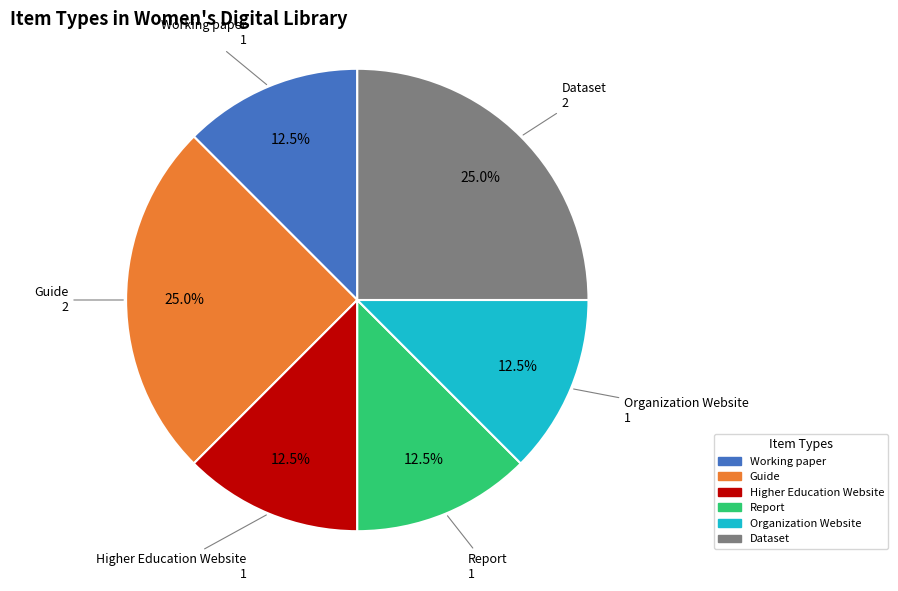

Approximately how many times larger is the value at Organization Website compared to Guide?

0.5